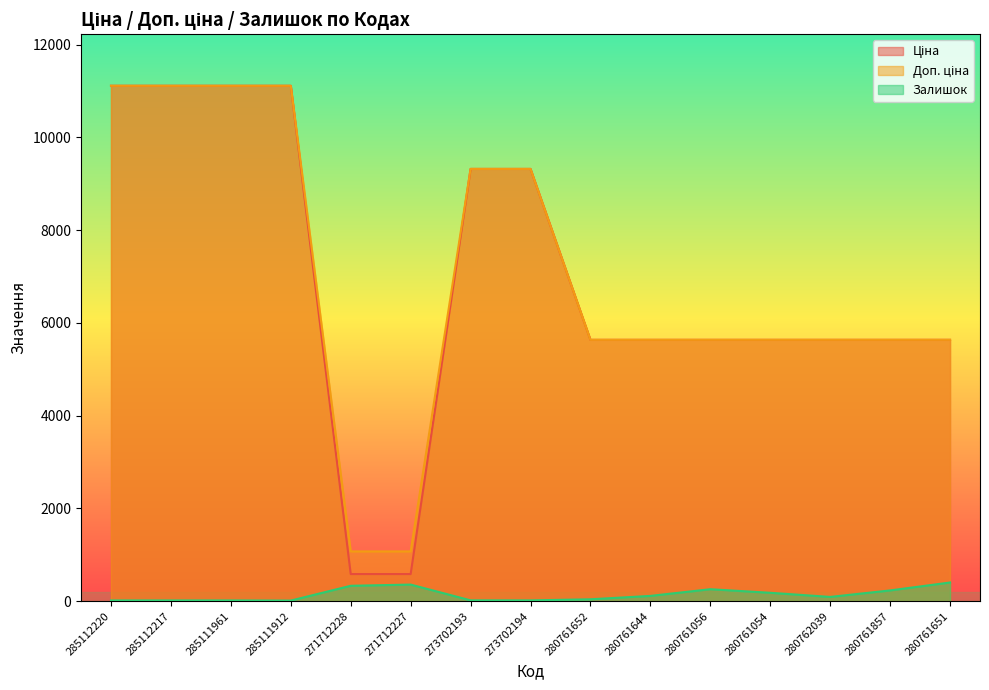

Which series has the largest total across all categories?

Доп. ціна